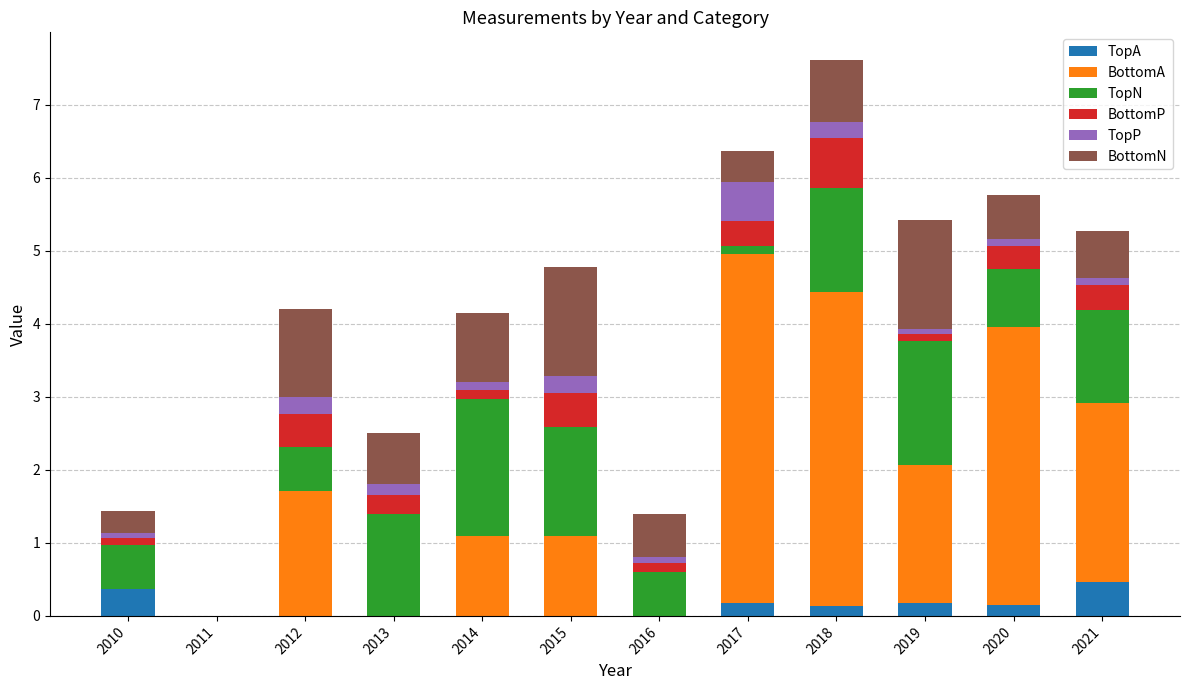

At which category is the sum across all series the highest?

2018